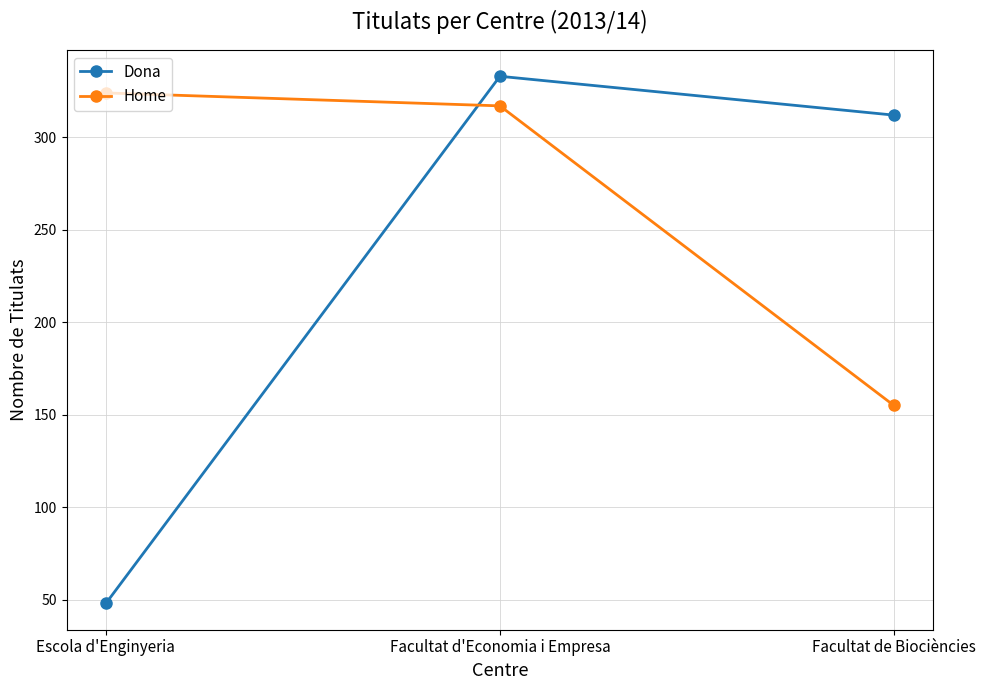

What is the sum of the Dona values at Escola d'Enginyeria and Facultat de Biociències?

360